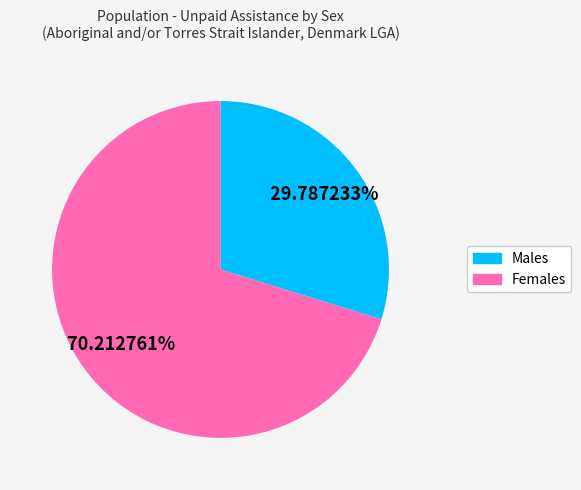

Which slice represents more than half of the pie?

Females